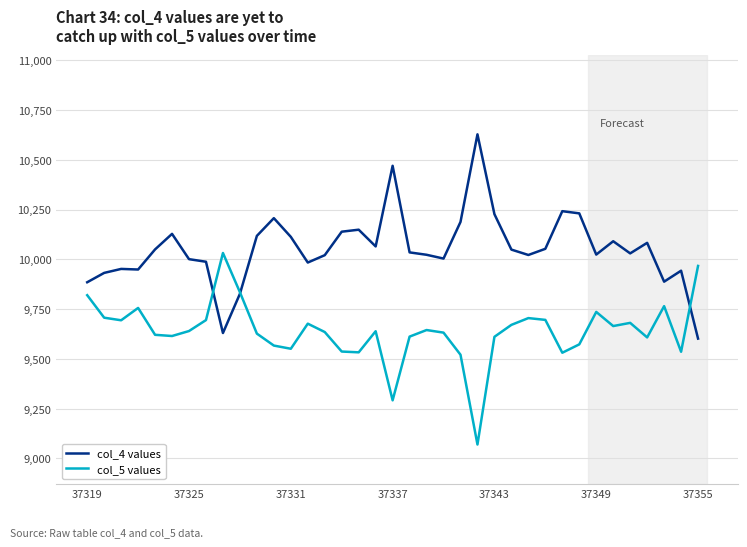

Does the chart display data point markers on the line(s)?

No